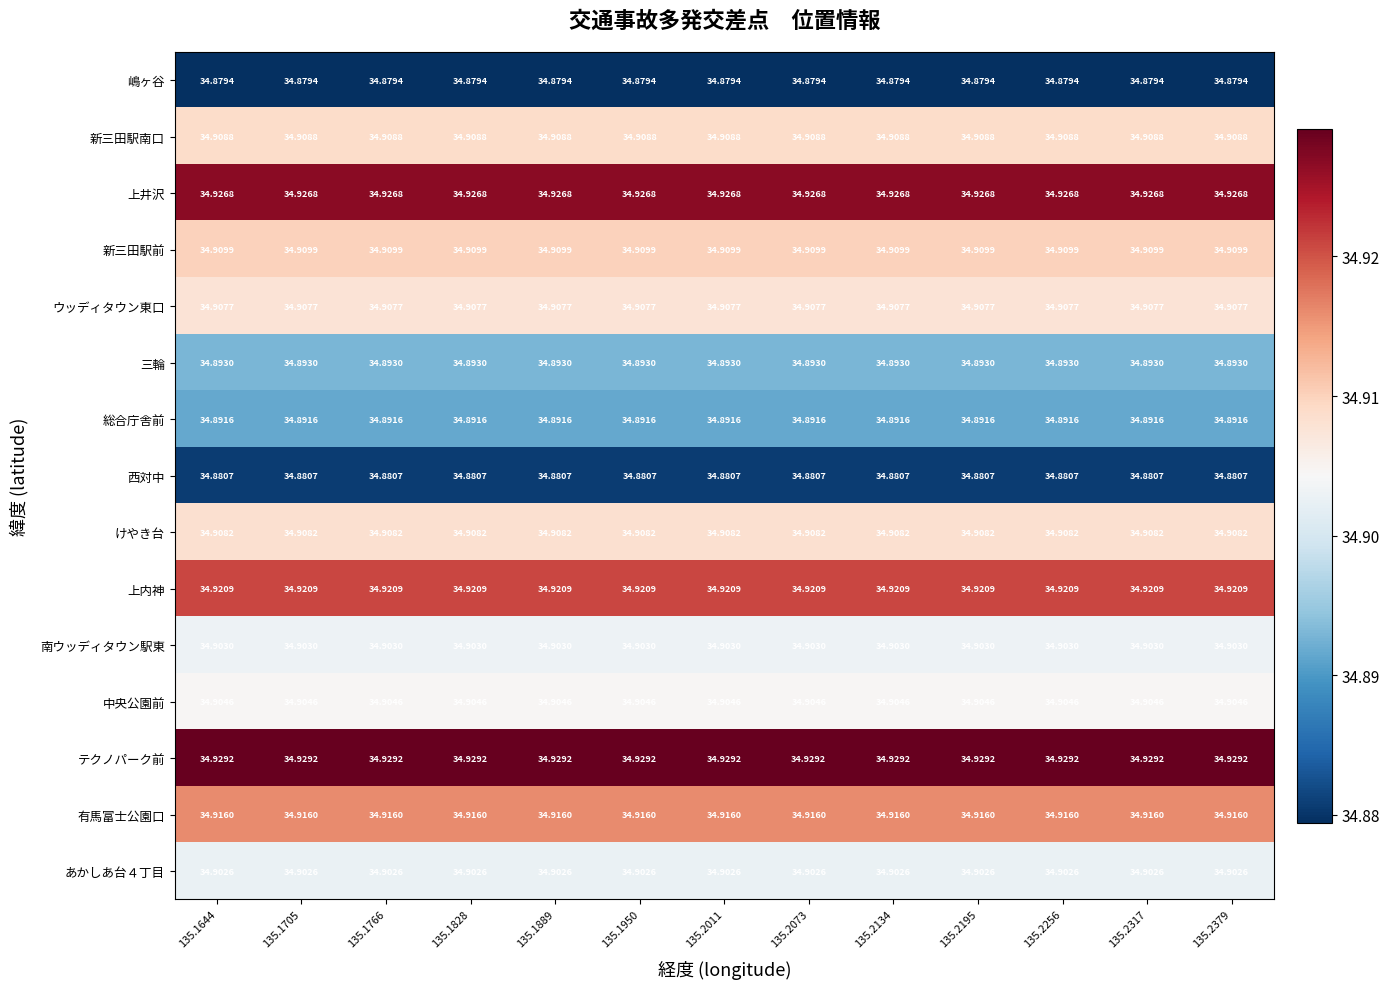

Which series has the largest total across all categories?

テクノパーク前